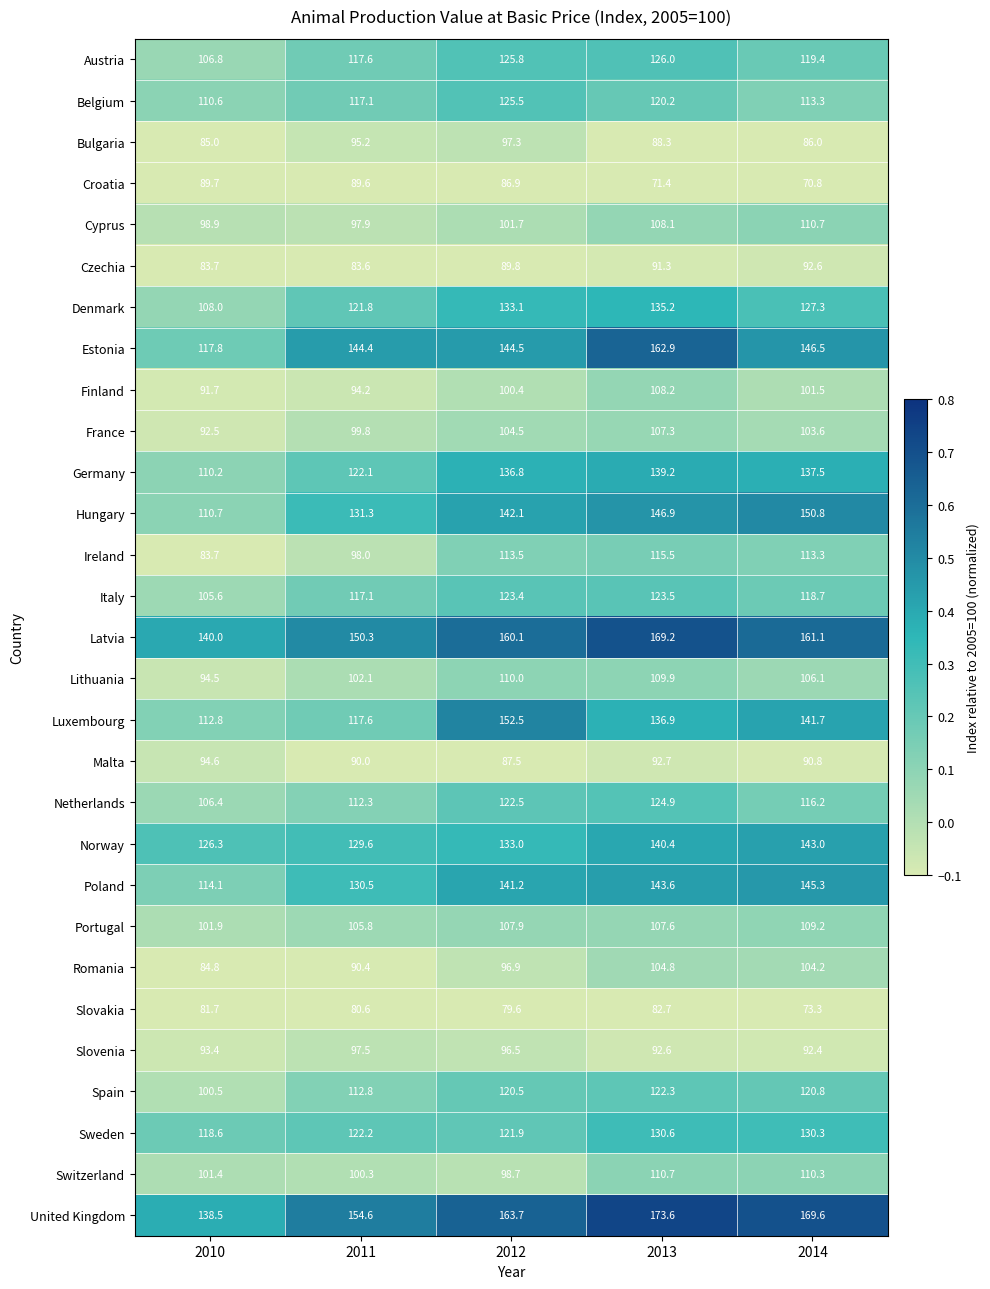

What is the total value across all series at 2012?

3417.8